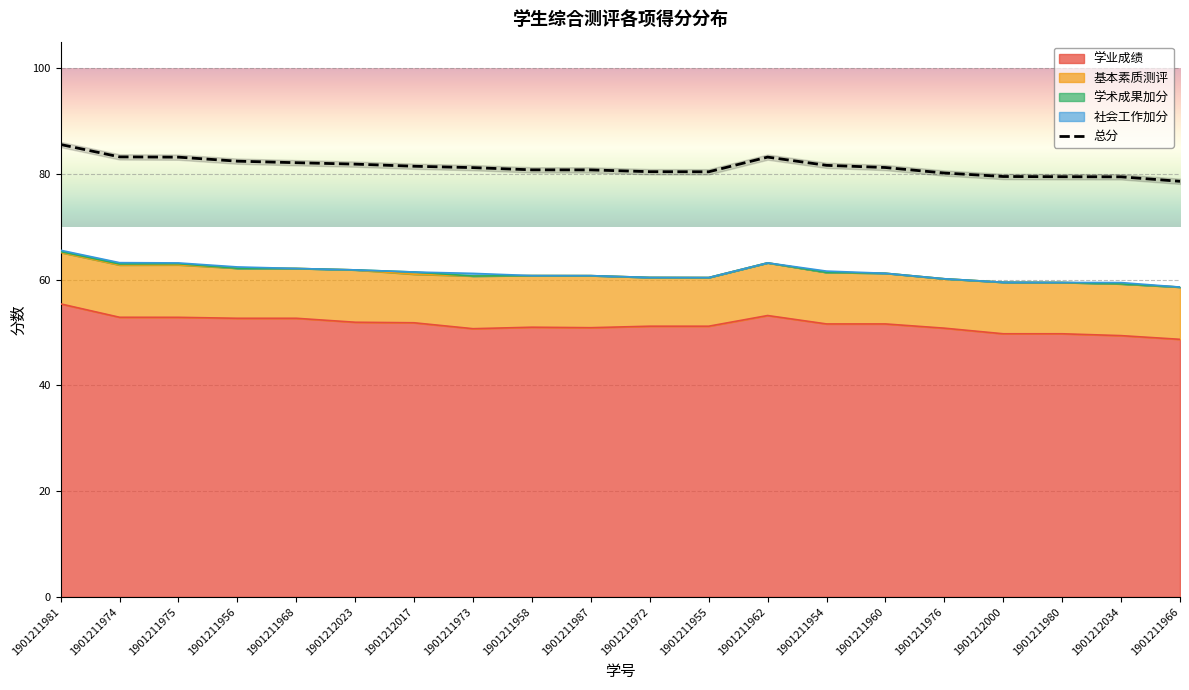

How many interior local valleys (lower than both neighbors) does the data have?

1